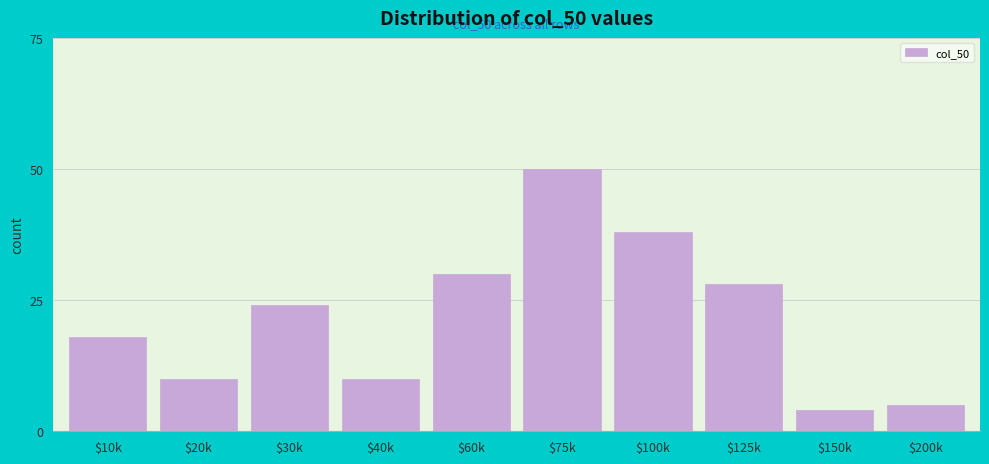

Reading left to right, list all the values displayed in this chart.

18	10	24	10	30	50	38	28	4	5